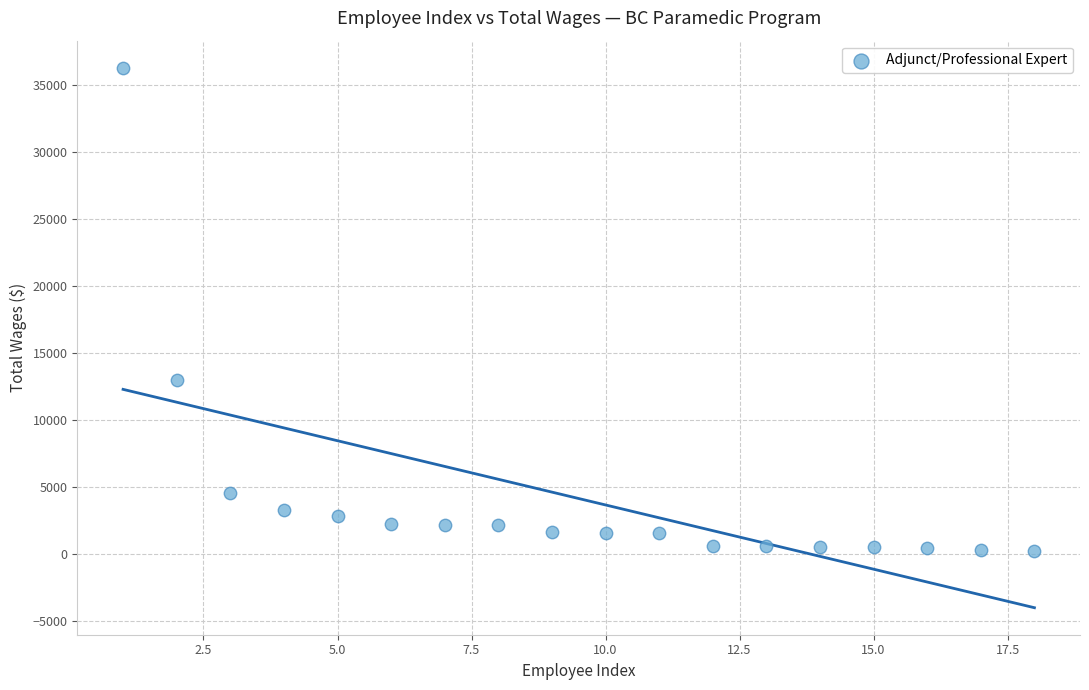

What Y value in the scatter plot is closest to 18275?

12983